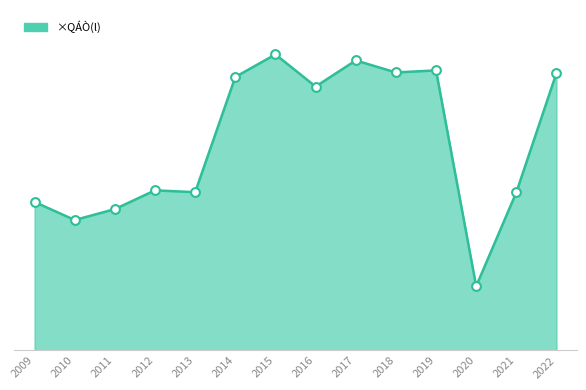

Does the chart have visible grid lines?

No